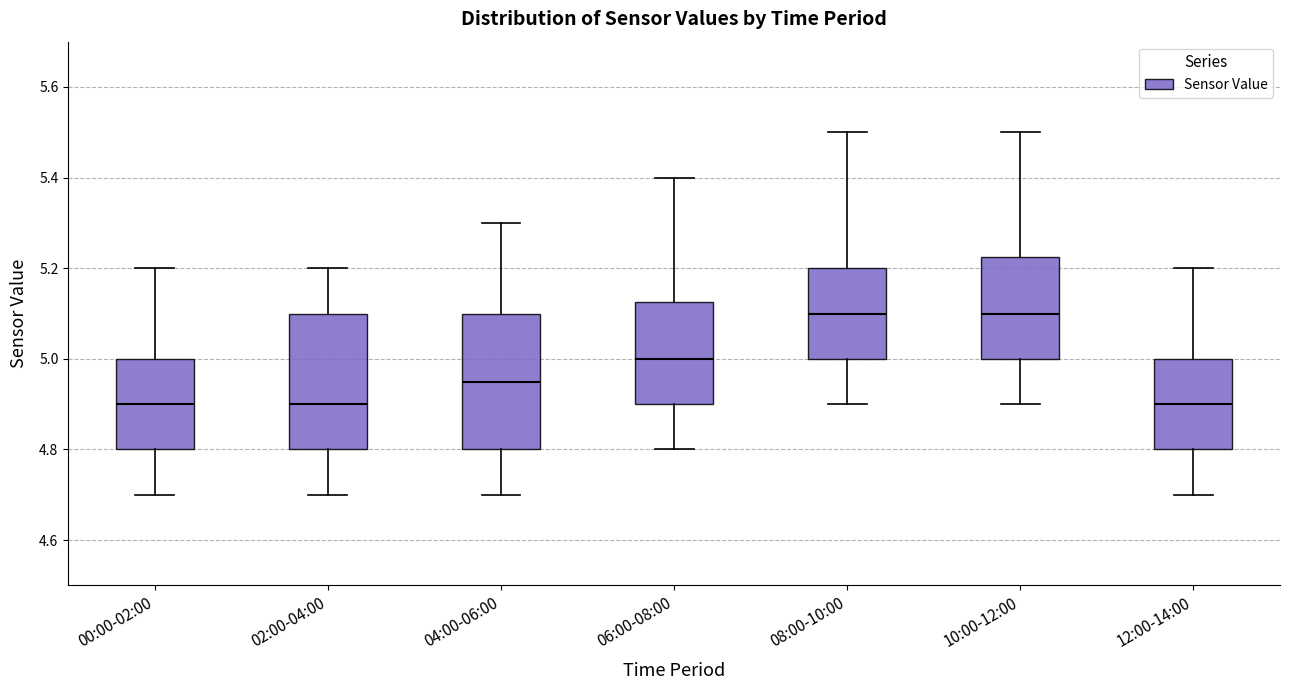

Where is the lower edge of the box for 10:00-12:00 on the y-axis? The values are not printed on the chart, so give them approximately, as read against the axis.

5.00